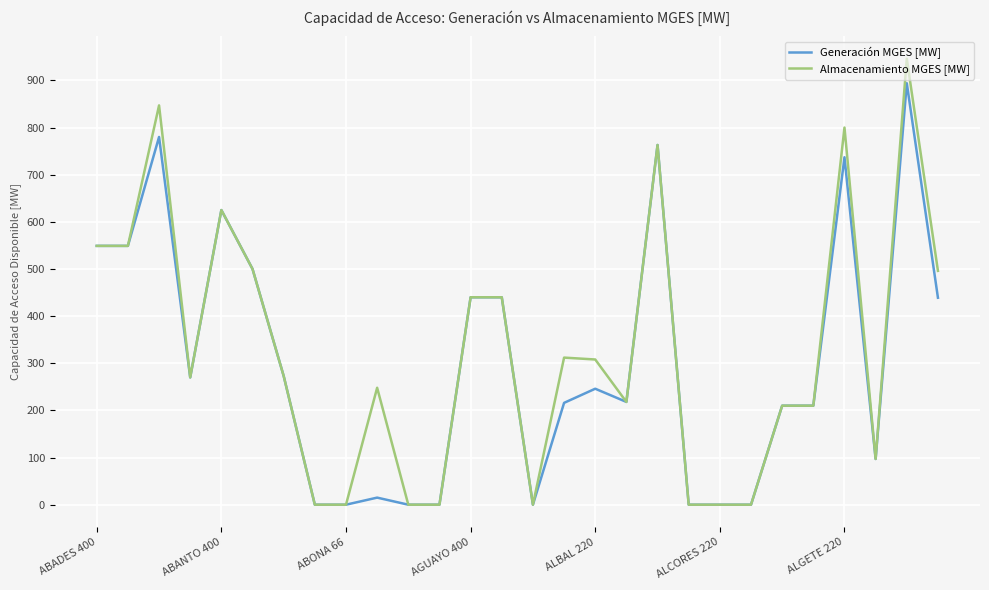

Does the chart display data point markers on the line(s)?

No